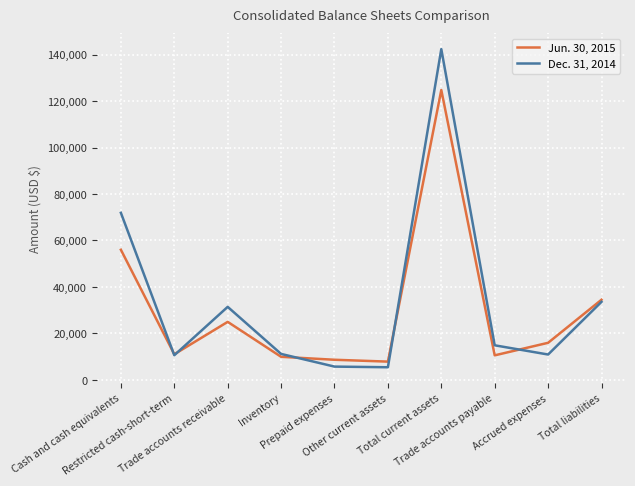

What is the lowest value of the Jun. 30, 2015 series?

7855